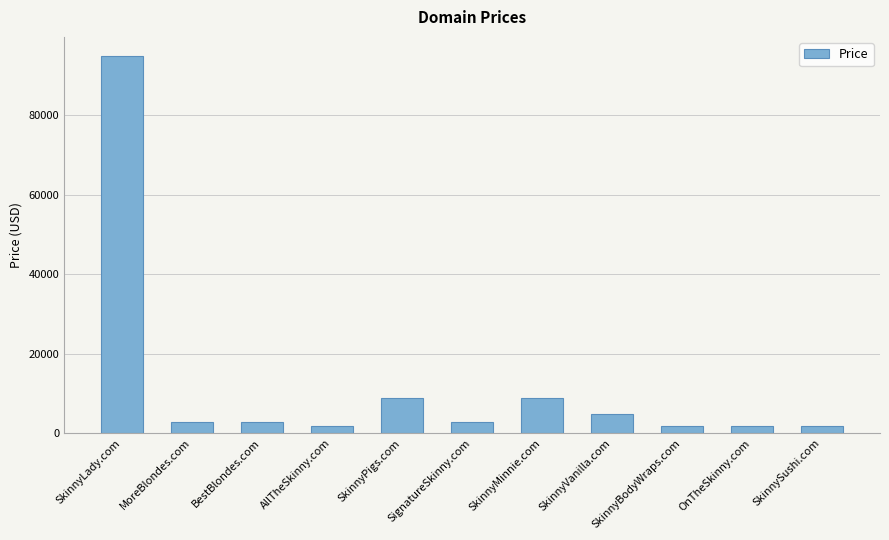

True or false: the data shows 2888 at BestBlondes.com.

True